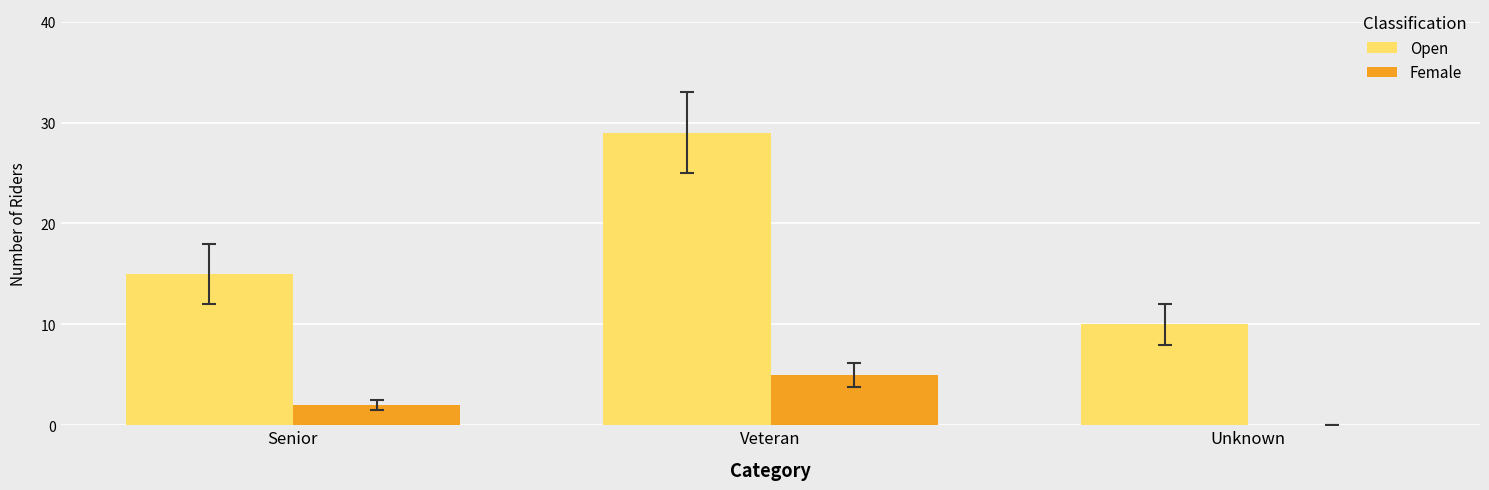

What is the sum of the Female values at Unknown and Veteran?

5